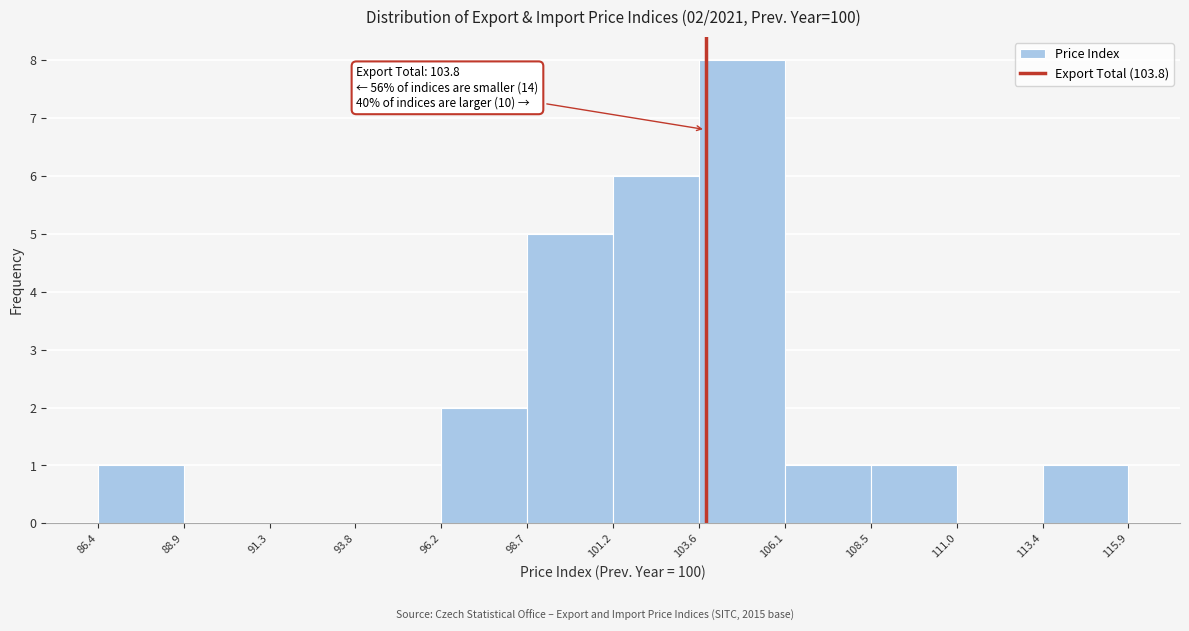

Over which range of the x-axis is the bar tallest?

103.6 to 106.1